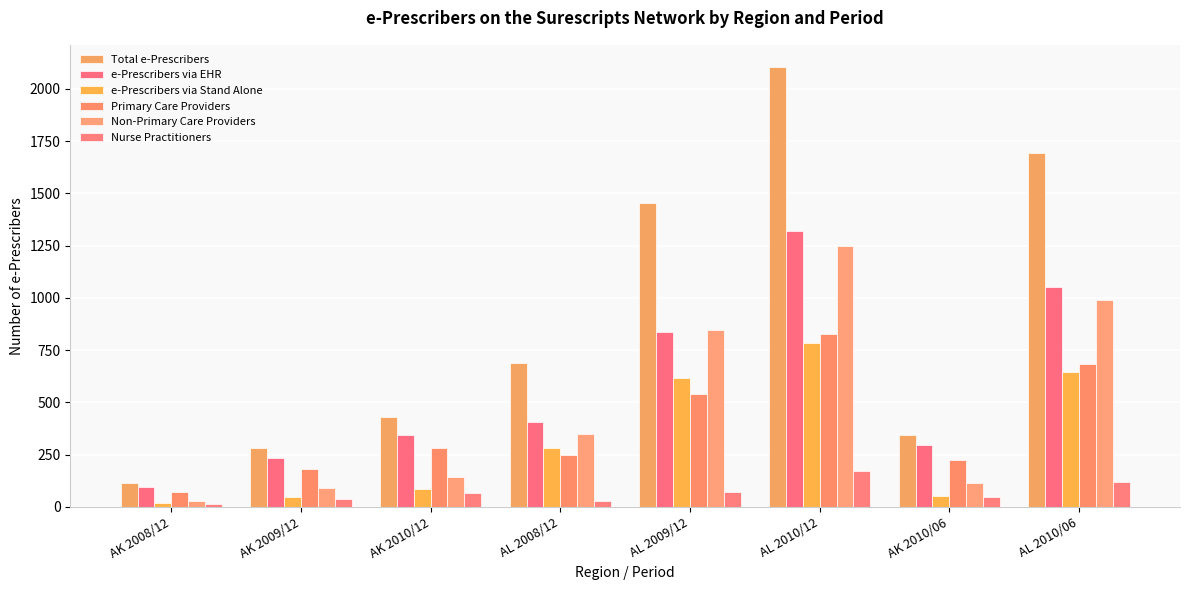

What is the maximum value shown in the chart?

2106